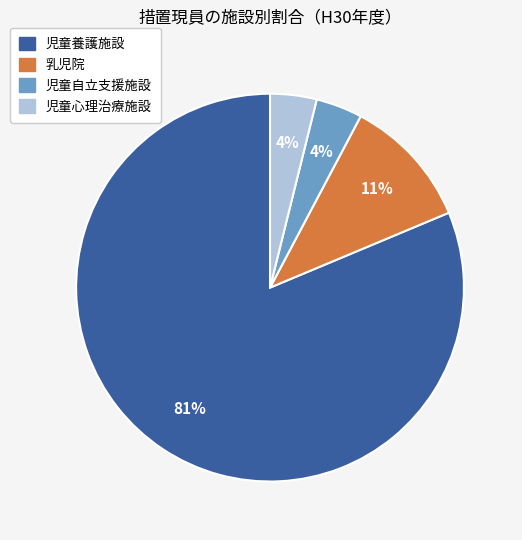

Do 児童心理治療施設 and 乳児院 together represent more than half of the pie?

No